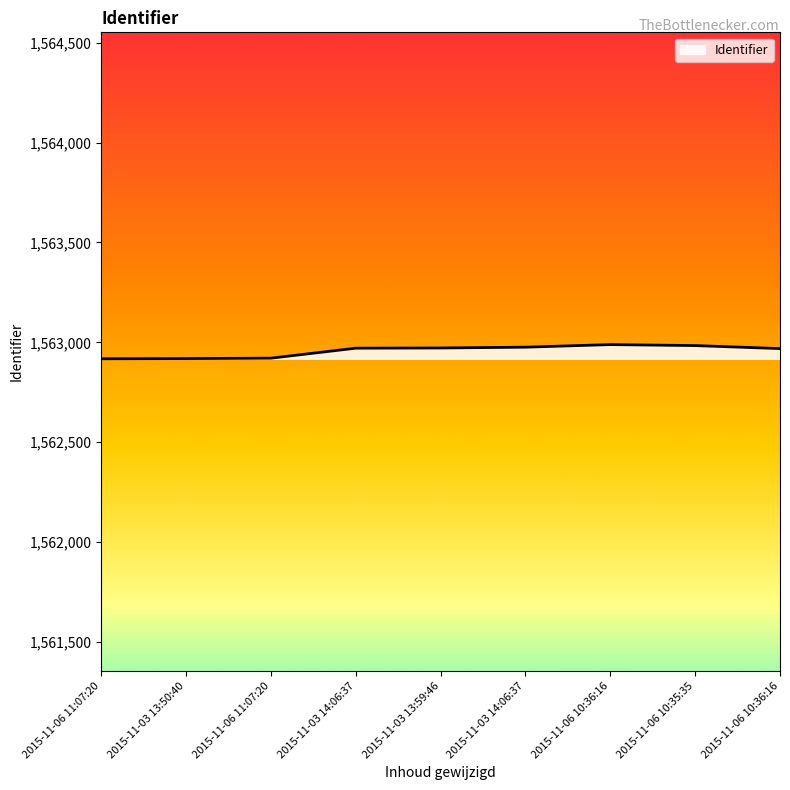

Does the chart have visible grid lines?

No